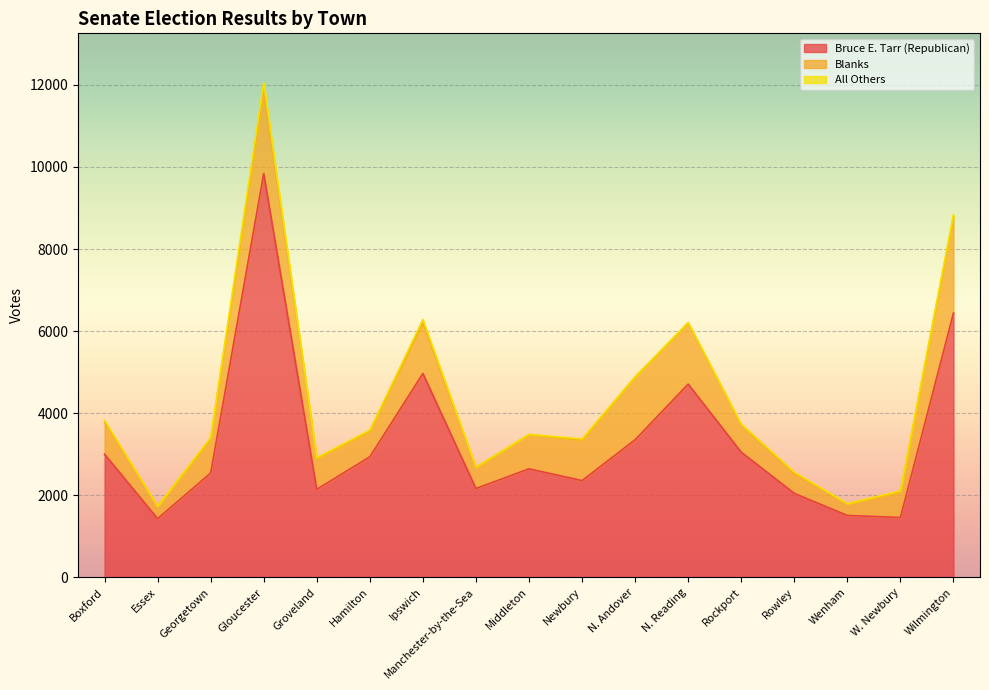

At which label does All Others reach its minimum?

Essex